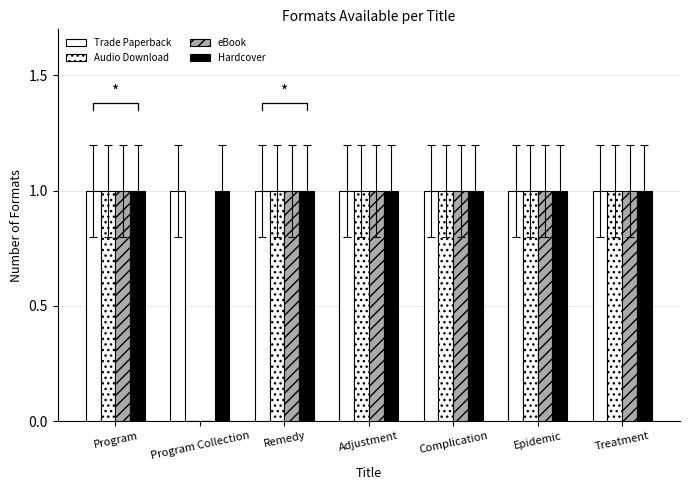

Which label corresponds to the largest value in the chart?

Program